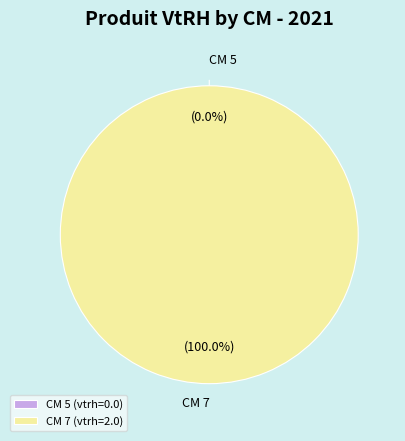

What is the largest slice in the pie chart?

7